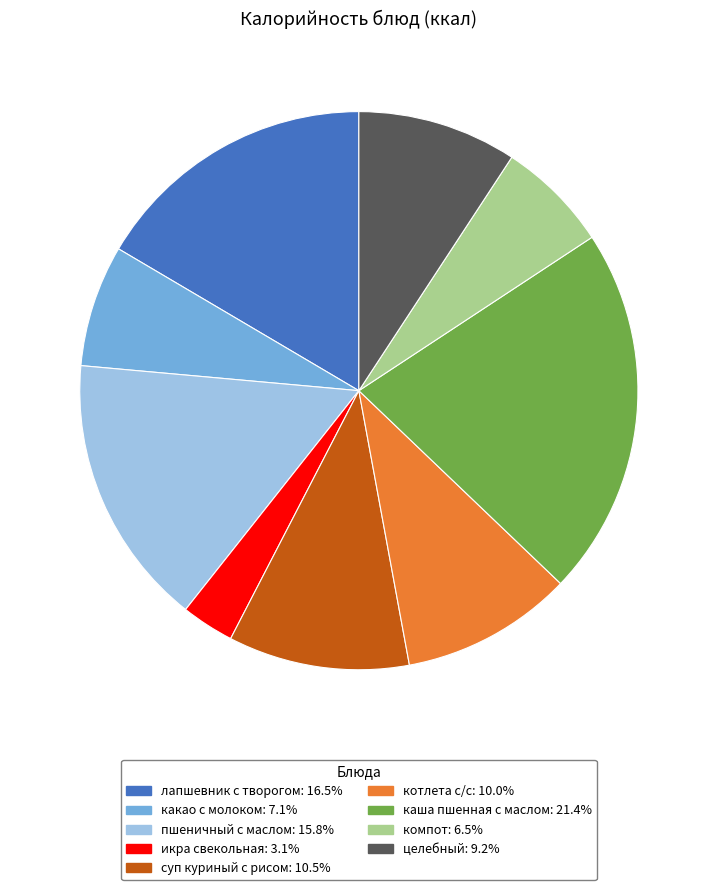

True or false: суп куриный с рисом accounts for 17% of the total.

False